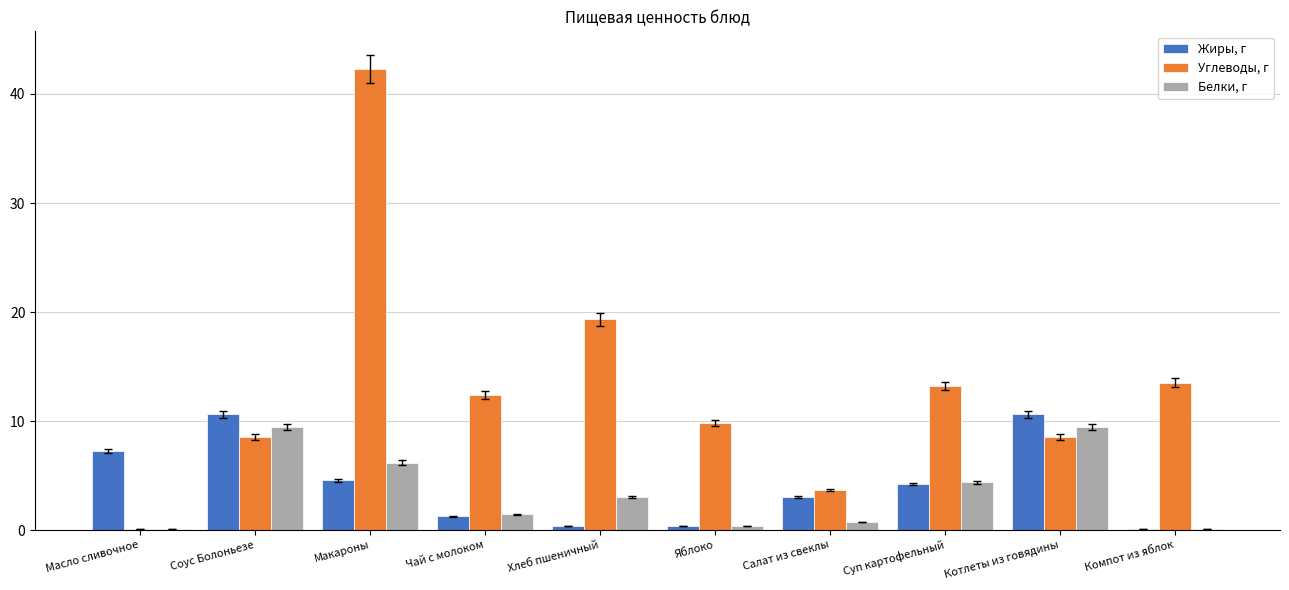

The Белки, г series shows 0.1 at Масло сливочное. True or false?

True